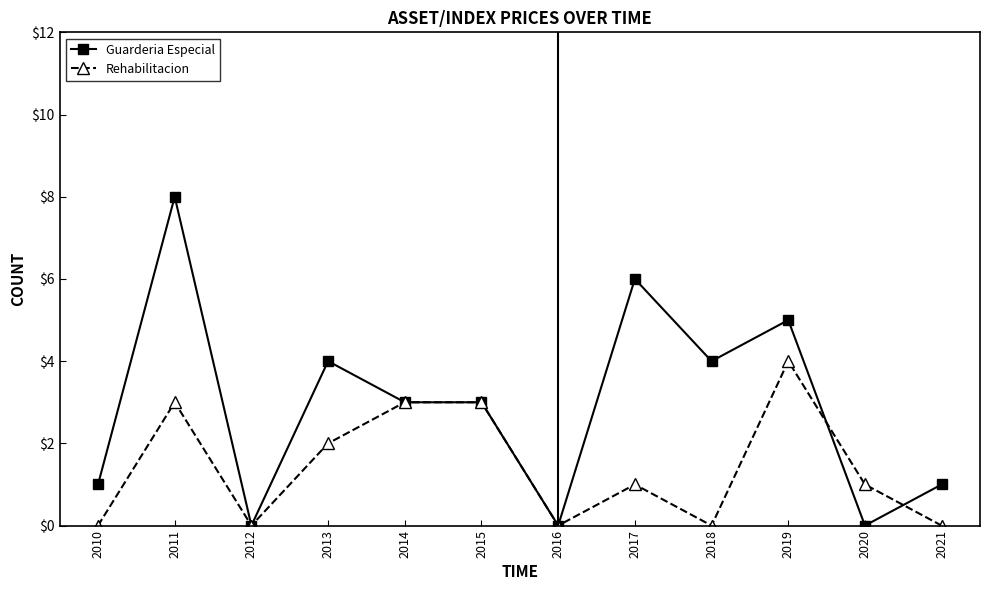

How many series are shown in this chart?

2